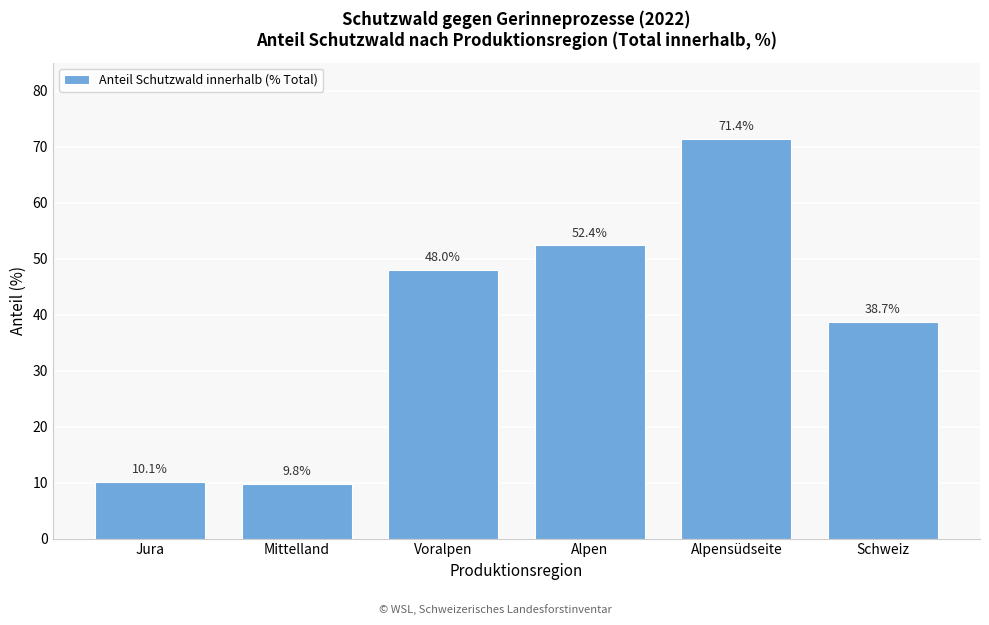

Reading left to right, list all the values displayed in this chart.

Jura=10.1	Mittelland=9.8	Voralpen=48.0	Alpen=52.4	Alpensüdseite=71.4	Schweiz=38.7